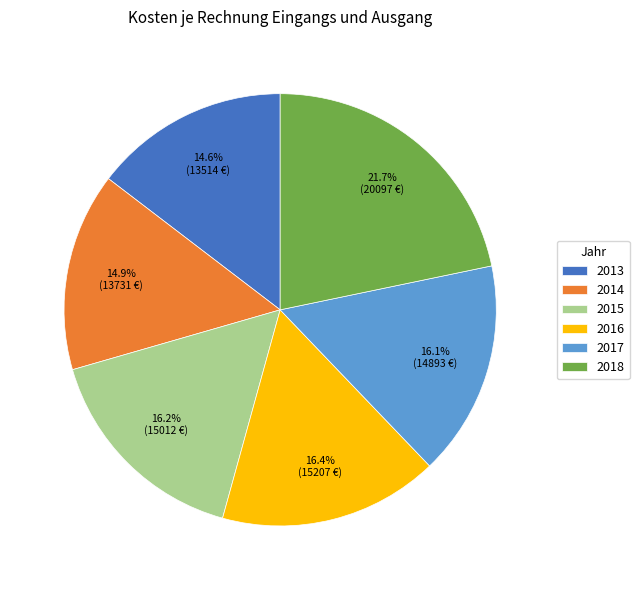

Is there any slice that represents more than half of the pie?

No